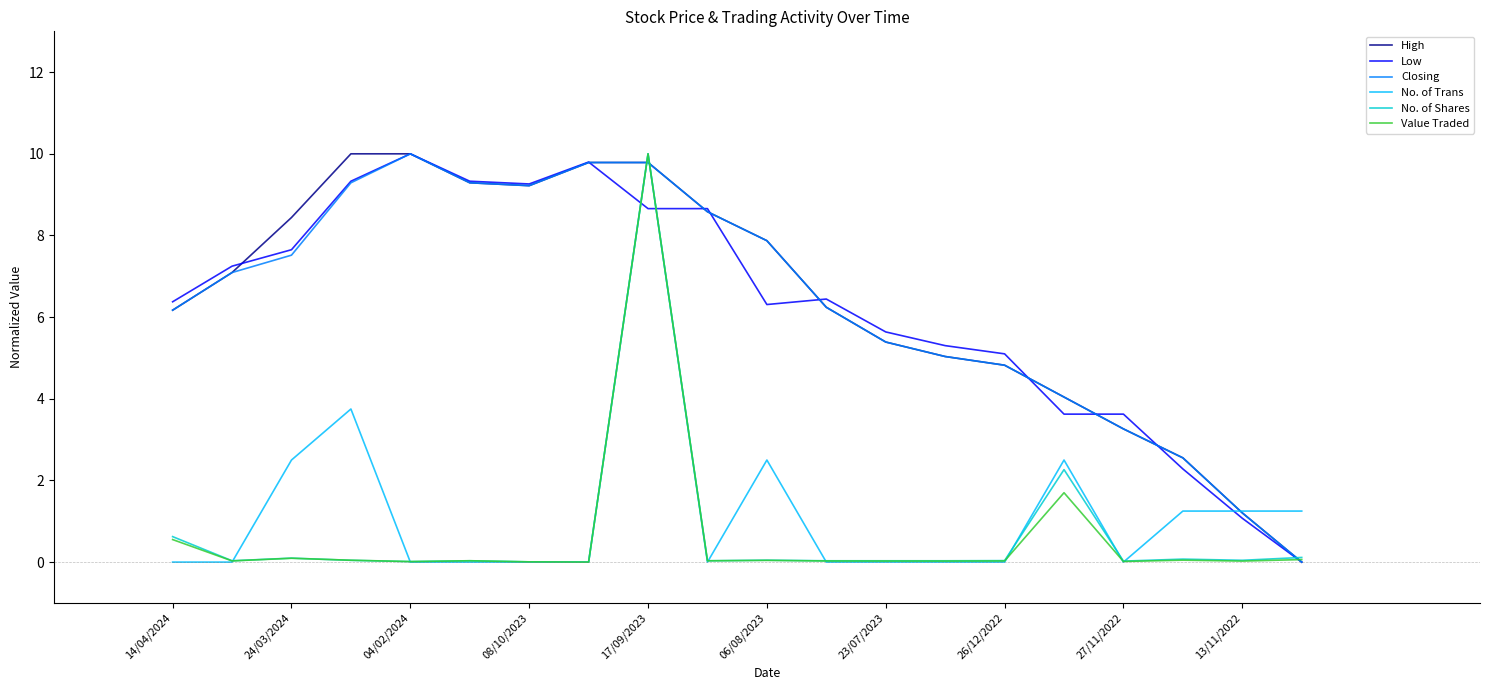

What is the maximum value for Value Traded?

10.0